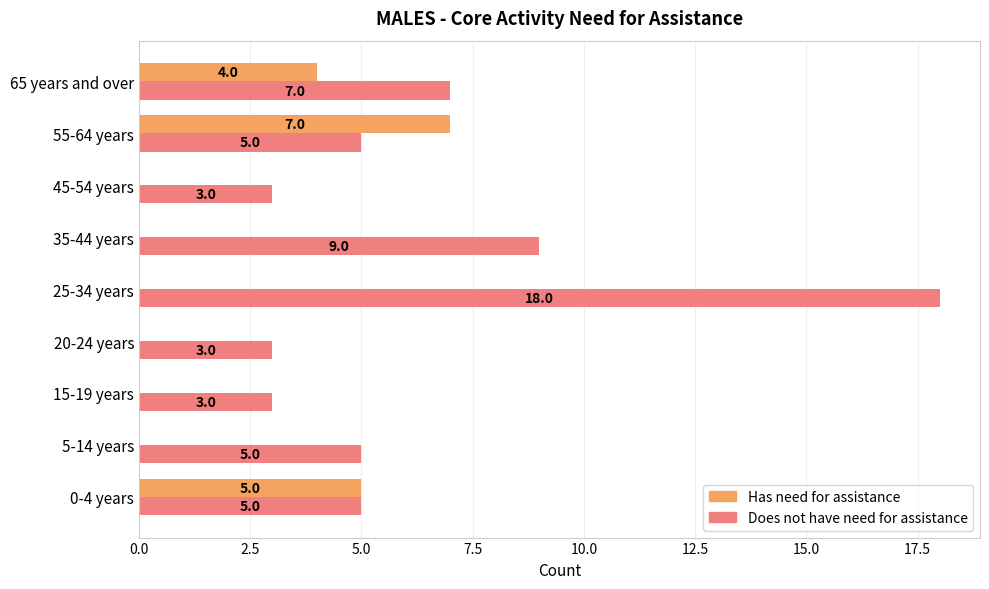

Is it true that Does not have need for assistance equals 5 at 5-14 years?

True